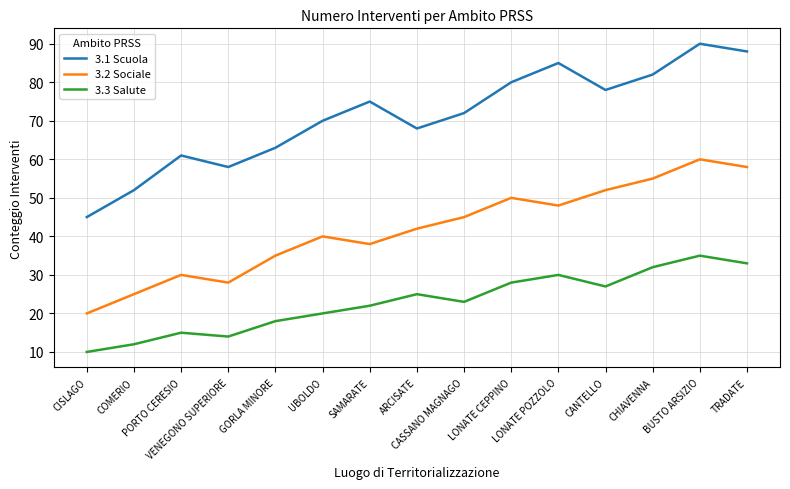

What is the difference between the maximum and minimum values in the 3.2 Sociale series?

40